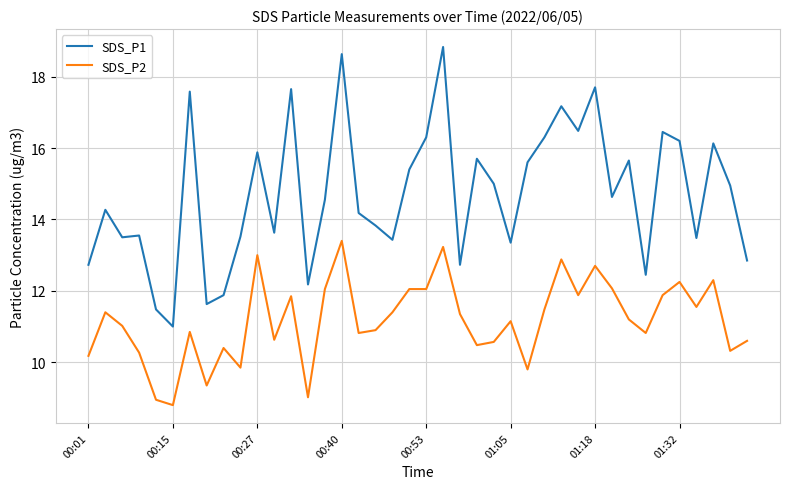

What is the difference between the maximum and minimum values in the SDS_P2 series?

4.6